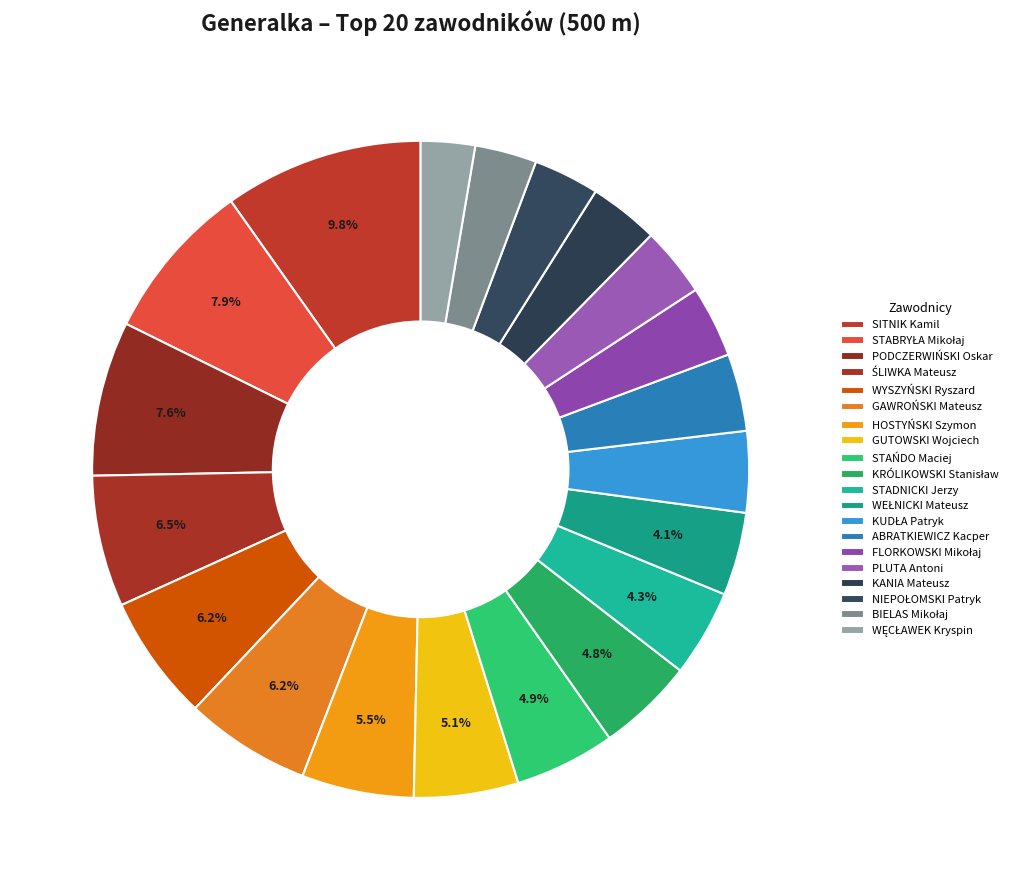

What percentage is NOT represented by GAWROŃSKI Mateusz?

93.8%